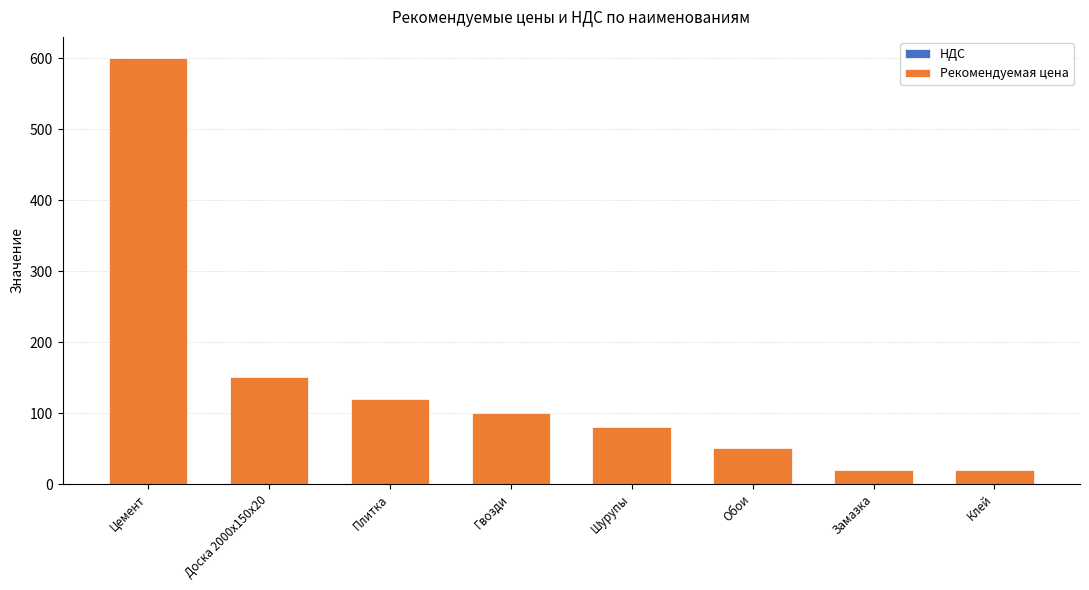

At which category is the sum across all series the highest?

Цемент